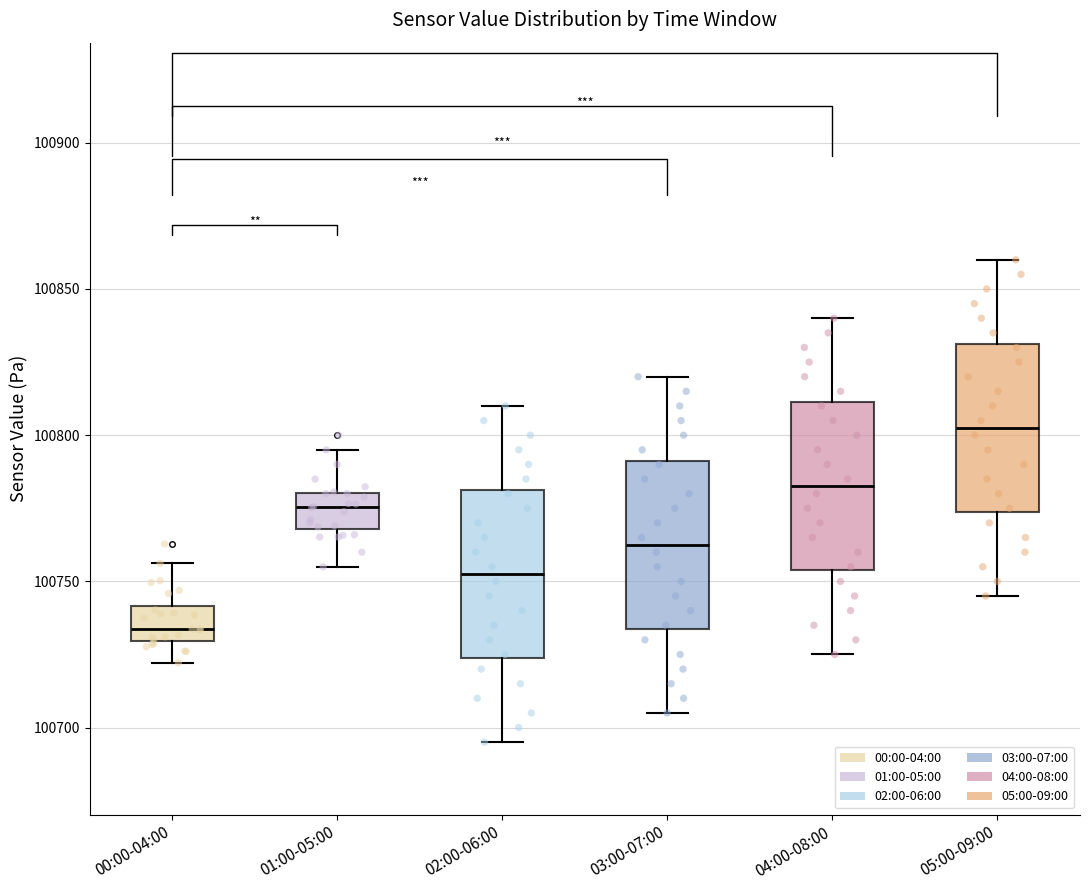

Which box has the highest median line?

05:00-09:00